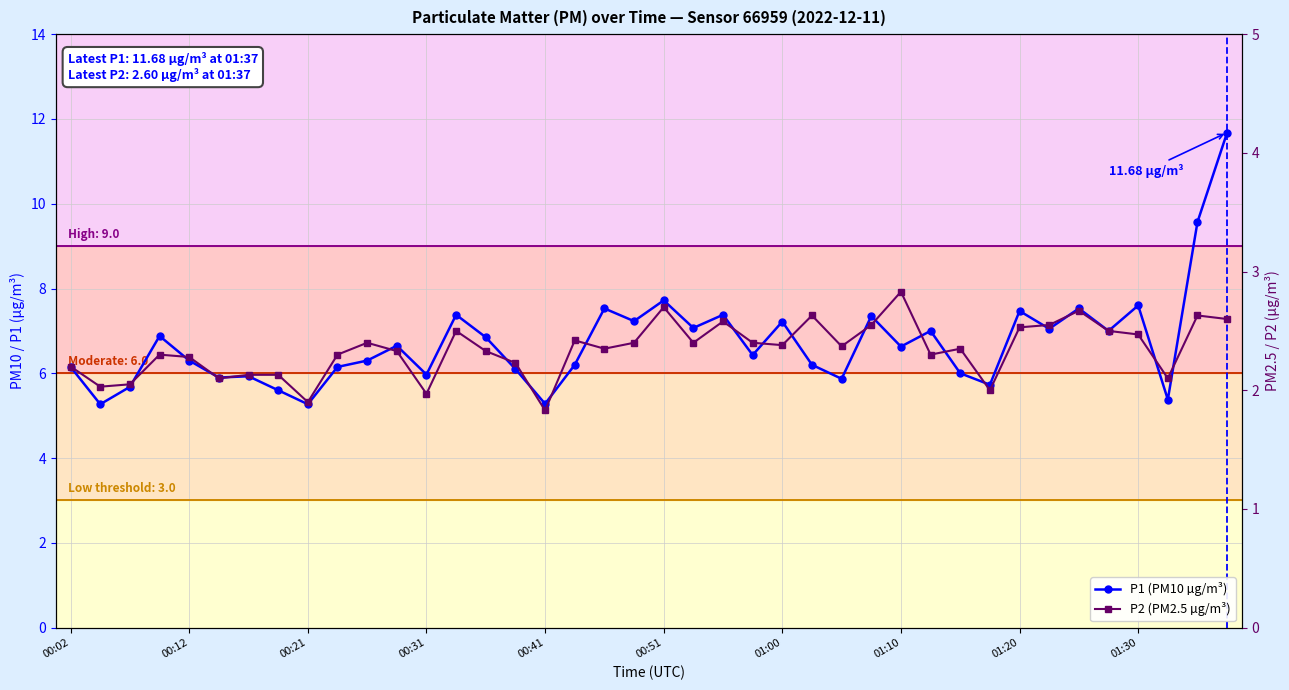

The P2 (PM2.5 µg/m³) series shows 1.3 at 39. True or false?

False